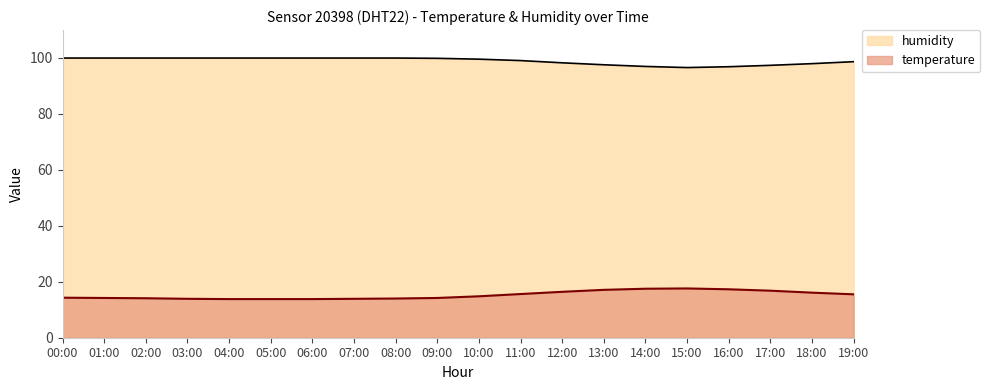

Reading left to right, transcribe all the data shown in this chart.

temperature: 14.3	14.2	14.1	13.9	13.8	13.8	13.8	13.9	14.0	14.2	14.8	15.6	16.4	17.1	17.5	17.6	17.3	16.8	16.1	15.5
humidity: 99.9	99.9	99.9	99.9	99.9	99.9	99.9	99.9	99.9	99.8	99.5	99.0	98.2	97.5	96.9	96.5	96.8	97.3	97.9	98.6